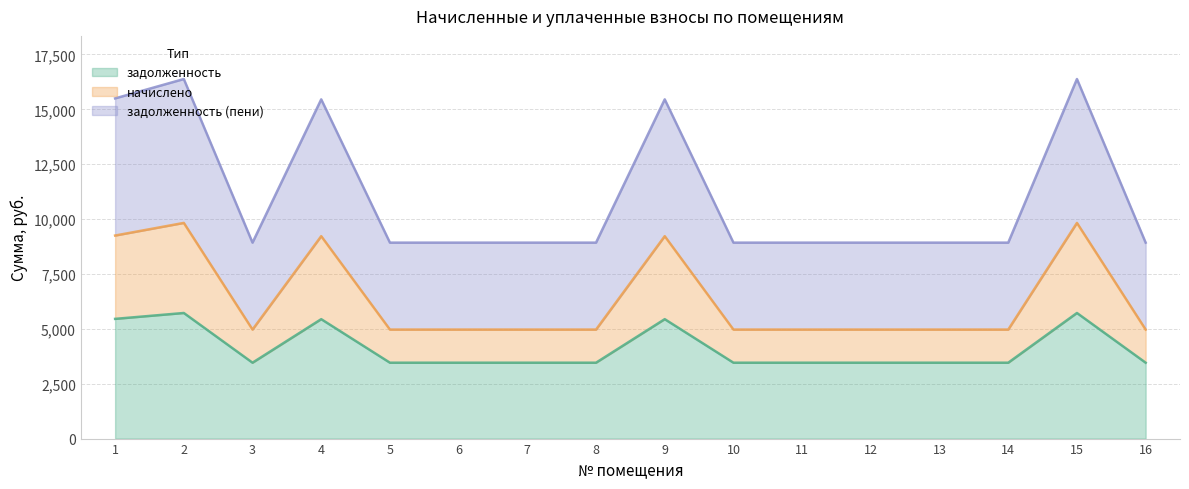

The value of задолженность at 1 is 5454.2. True or false?

True